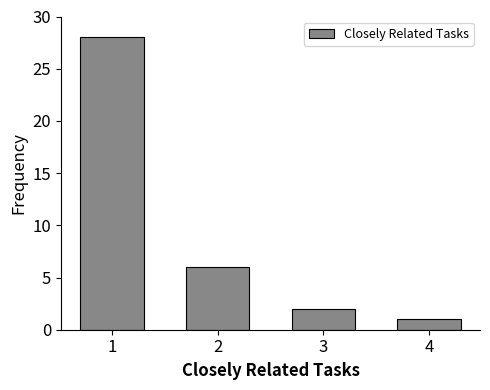

Reading right to left, extract all data points from this chart.

1	2	6	28